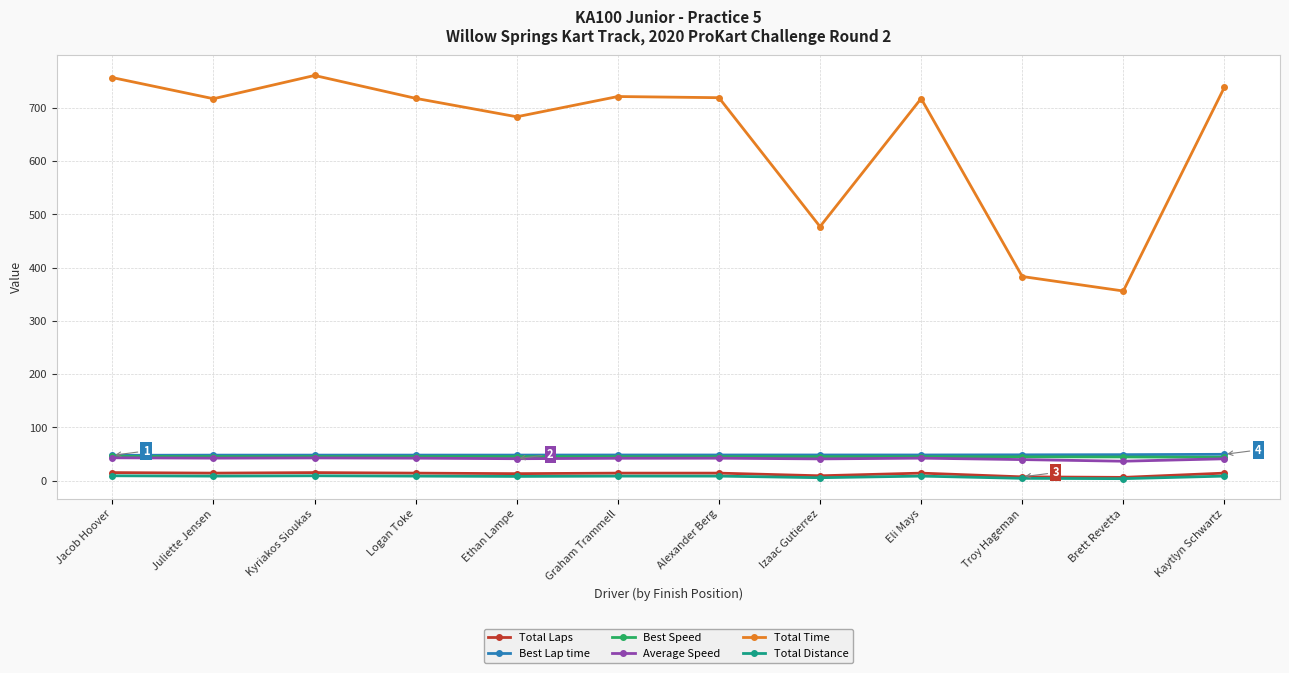

What is the difference between the highest and lowest values at Jacob Hoover?

748.2